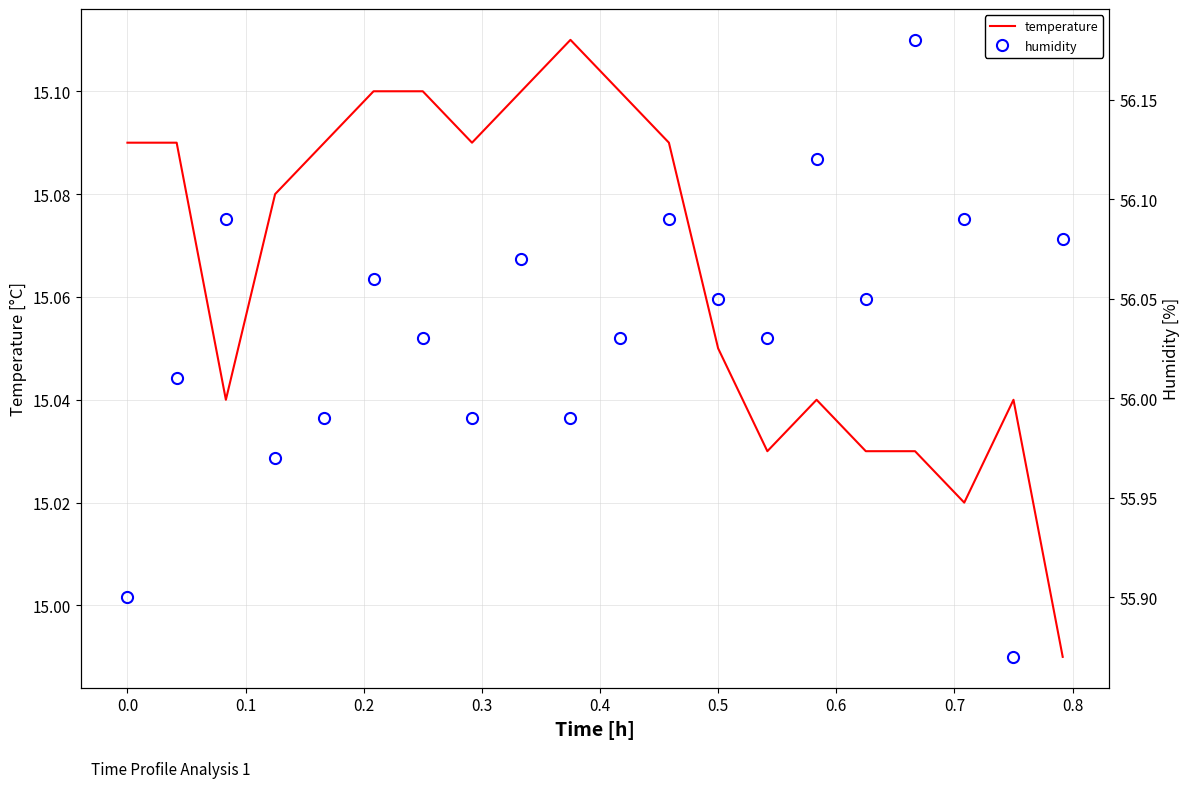

List the series in order of their overall mean, highest first.

humidity, temperature